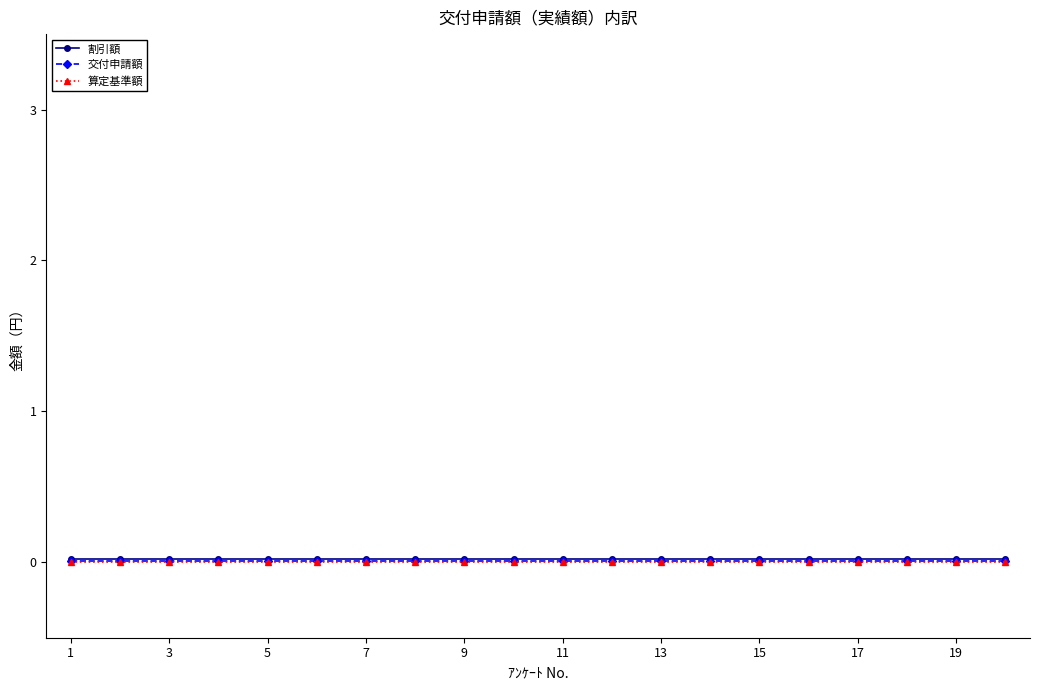

True or false: 算定基準額 and 交付申請額 cross at least once.

False